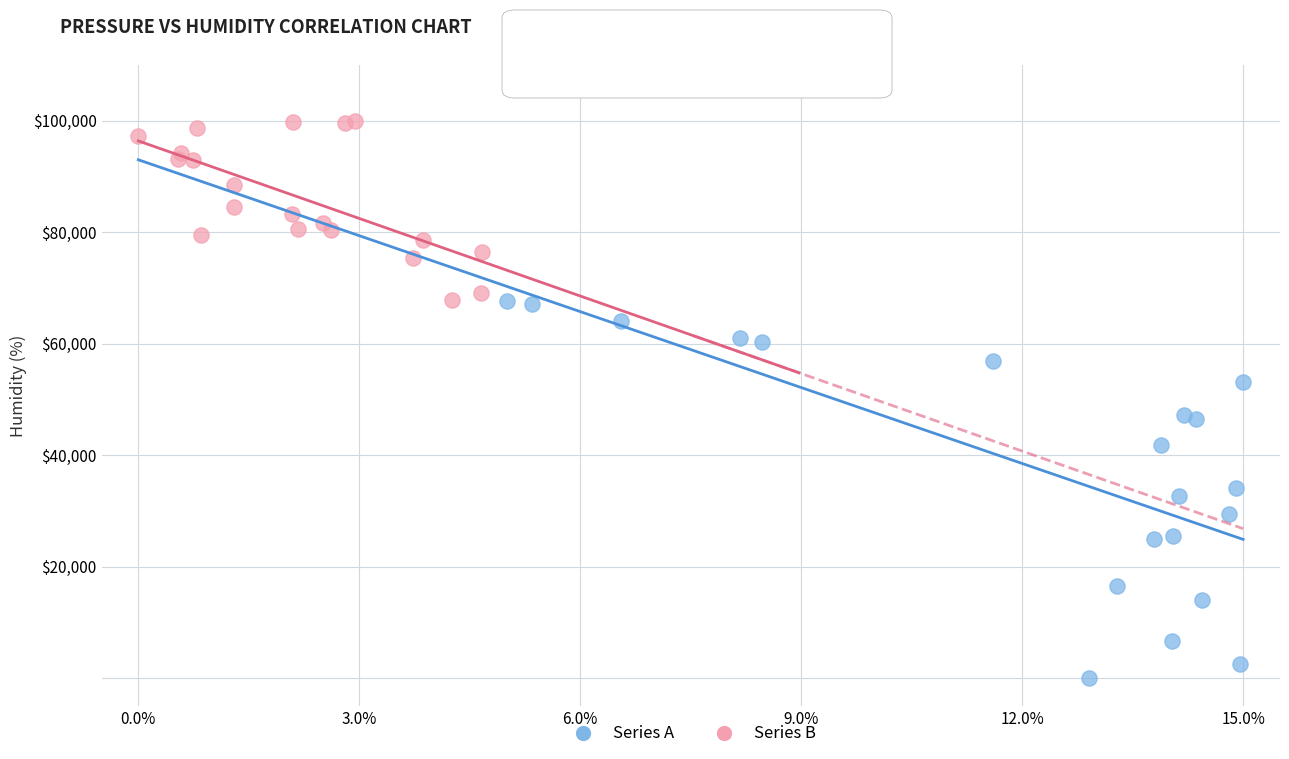

What are all the series names shown in the legend?

Series A, Series B